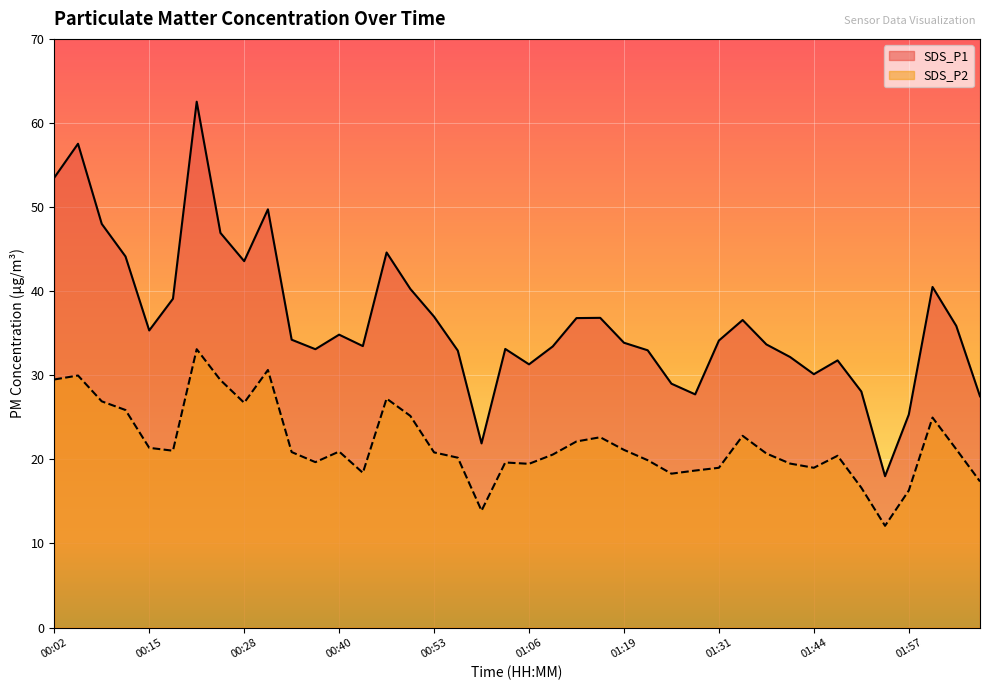

Which category has the lowest value in the SDS_P2 series?

01:54